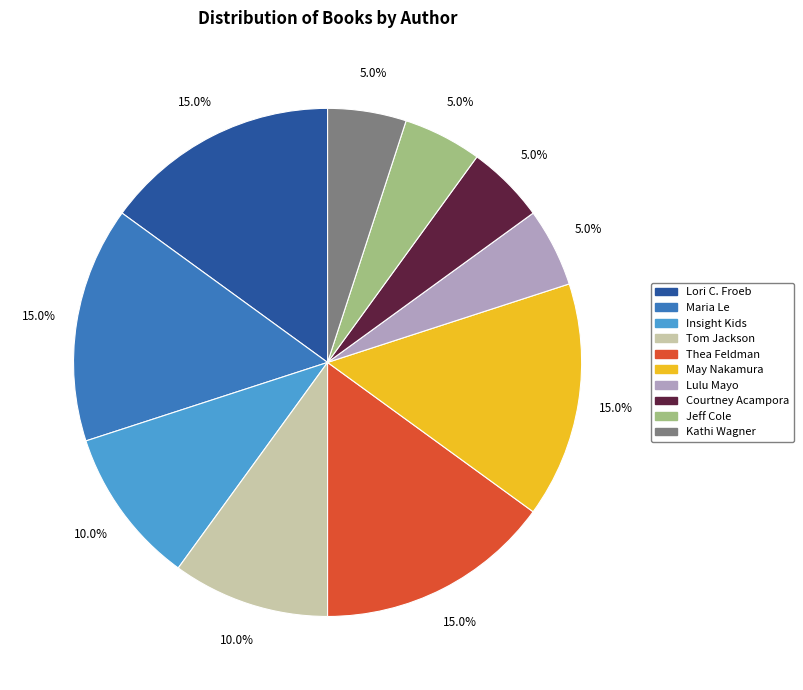

Is there a majority slice in this chart?

No